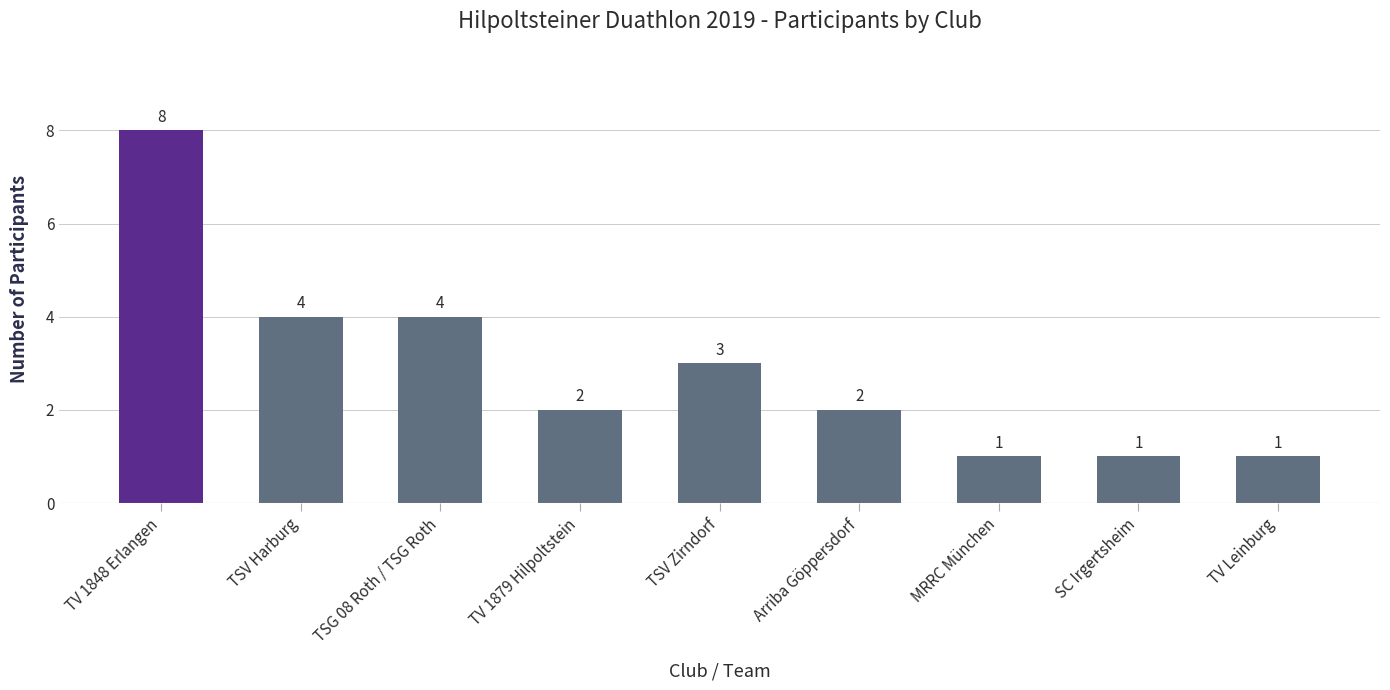

What is the change in value from Arriba Göppersdorf to MRRC München?

-1